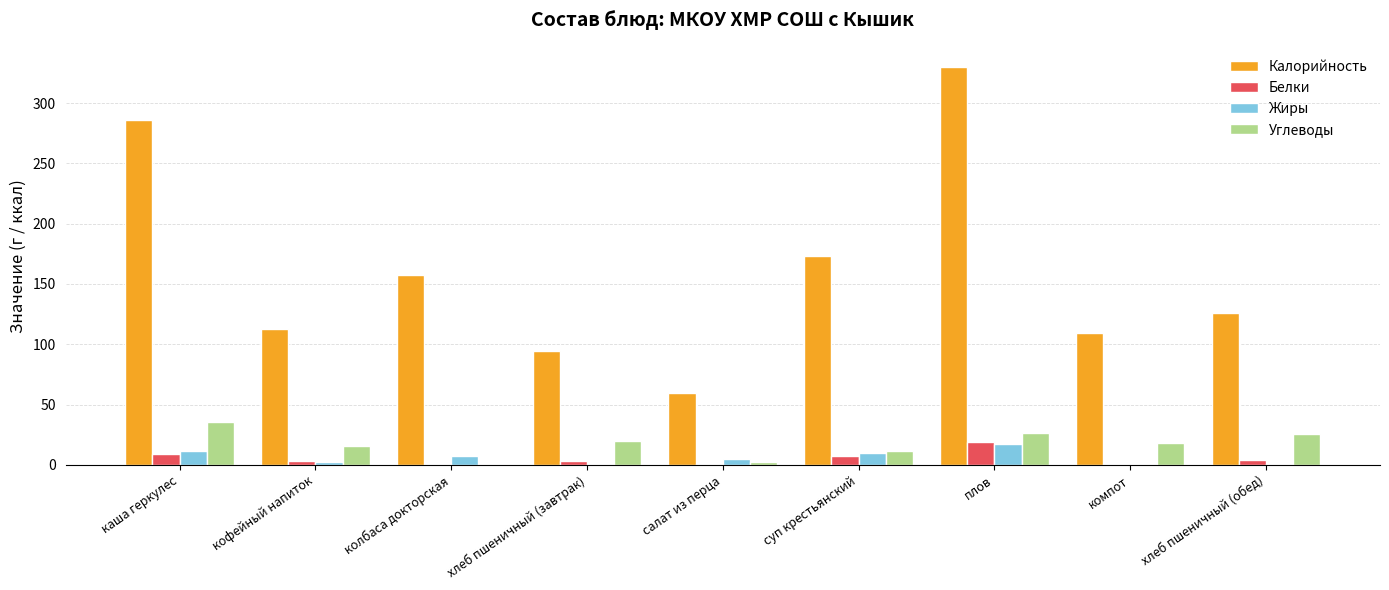

Between салат из перца and плов, which series saw the biggest shift?

Калорийность